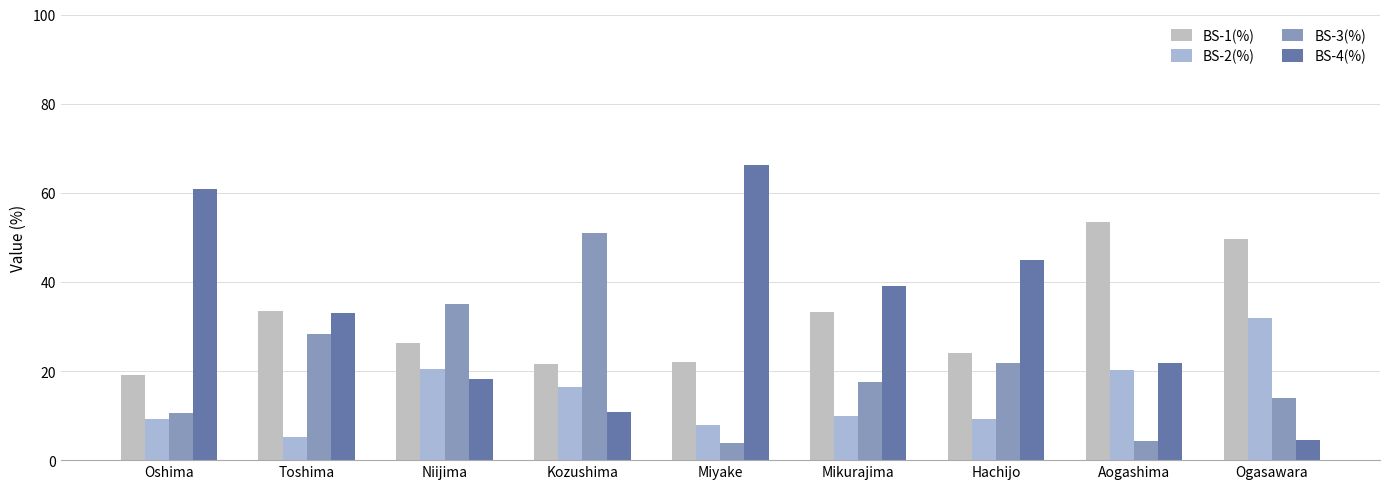

Is the value of BS-3(%) at Kozushima greater than the value of BS-1(%) at Aogashima?

No